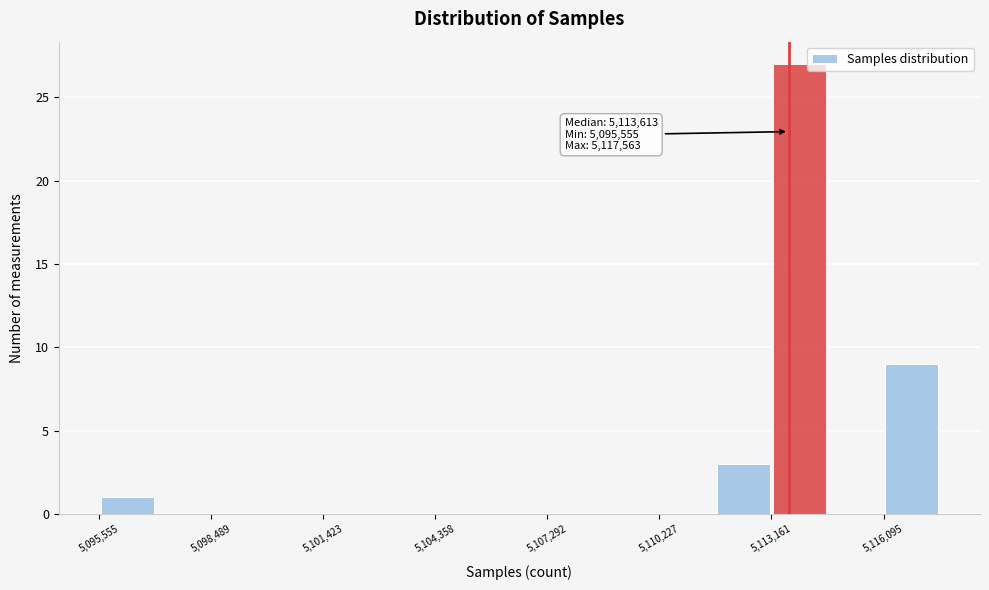

Read against the x-axis, roughly where is the centre of the tallest bar?

5114000